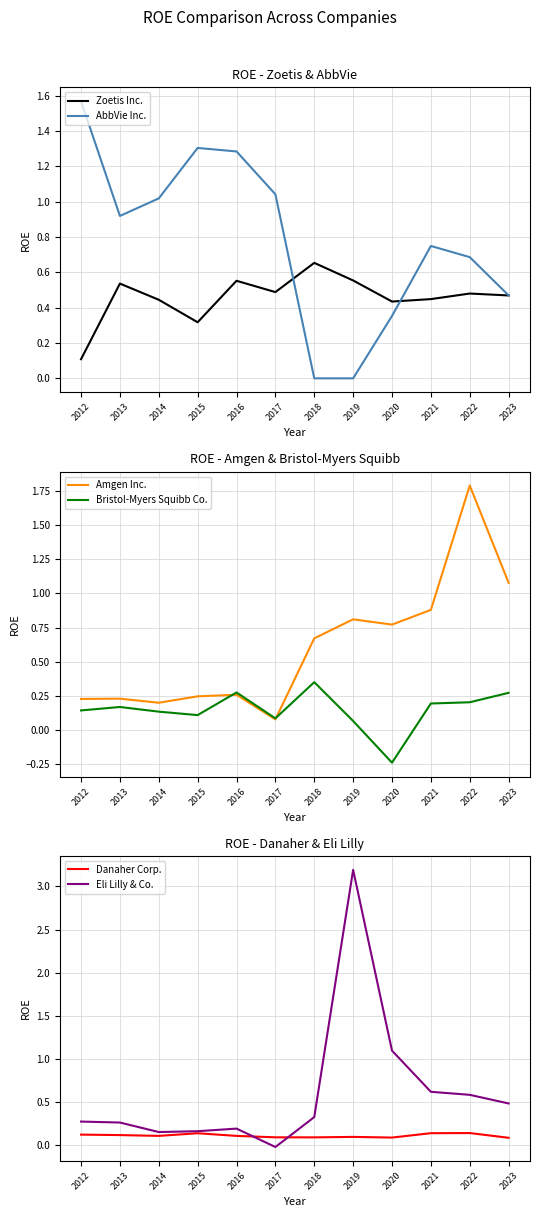

Is this an area chart (filled region under the line)?

No